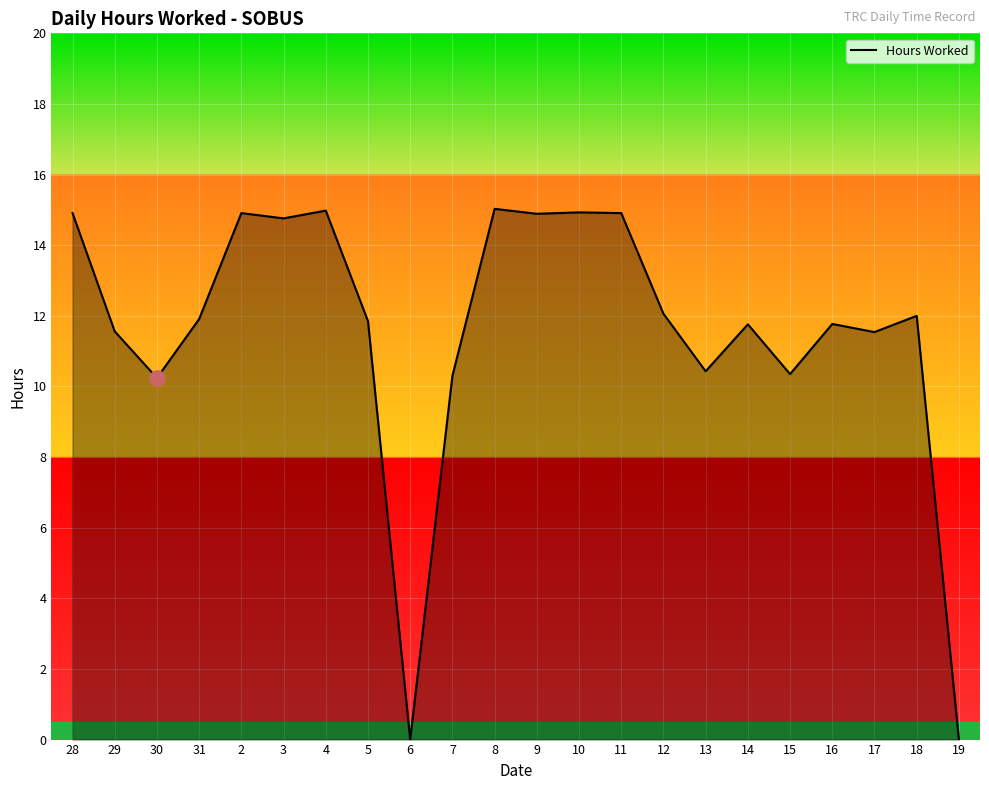

What is the ratio of the value at 3 to the value at 28?

1.0